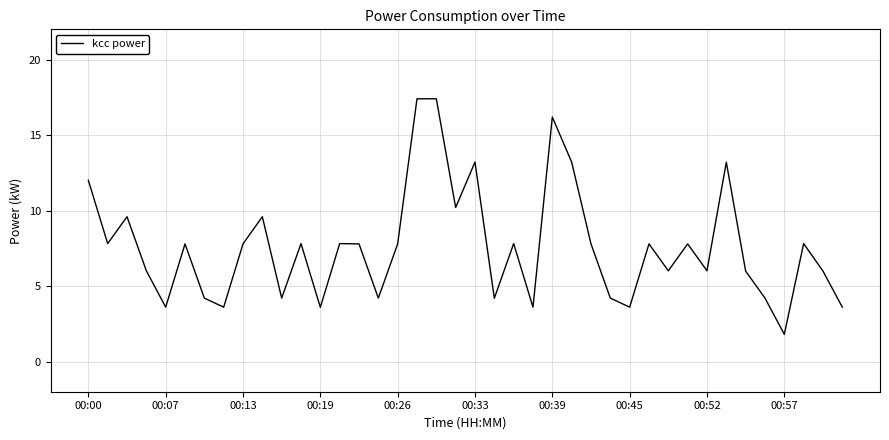

Reading left to right, list all the values displayed in this chart.

12.0	7.8	9.6	6.0	3.6	7.8	4.2	3.6	7.8	9.6	4.2	7.8	3.6	7.8	7.8	4.2	7.8	17.4	17.4	10.2	13.2	4.2	7.8	3.6	16.2	13.2	7.8	4.2	3.6	7.8	6.0	7.8	6.0	13.2	6.0	4.2	1.8	7.8	6.0	3.6